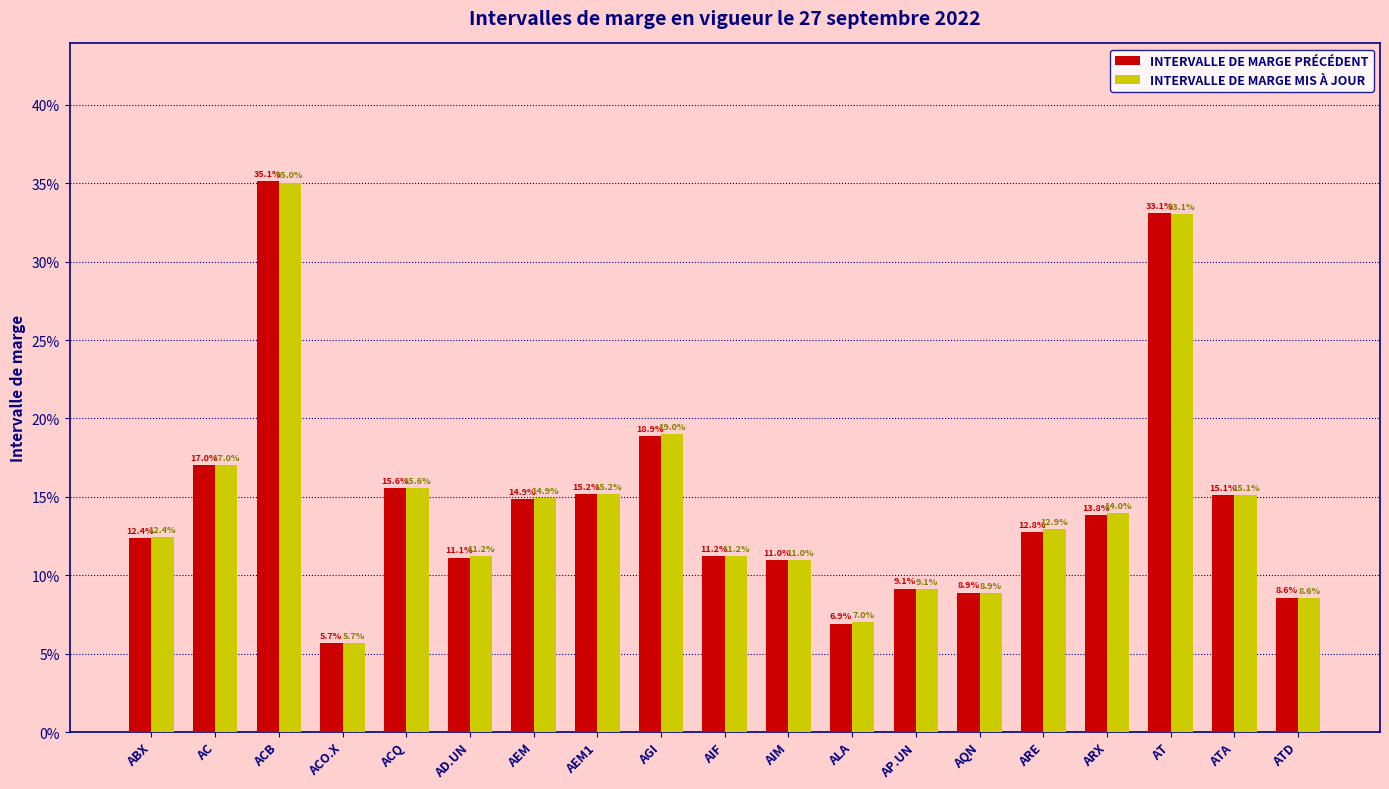

What is the label of the 3rd bar from the right?

AT